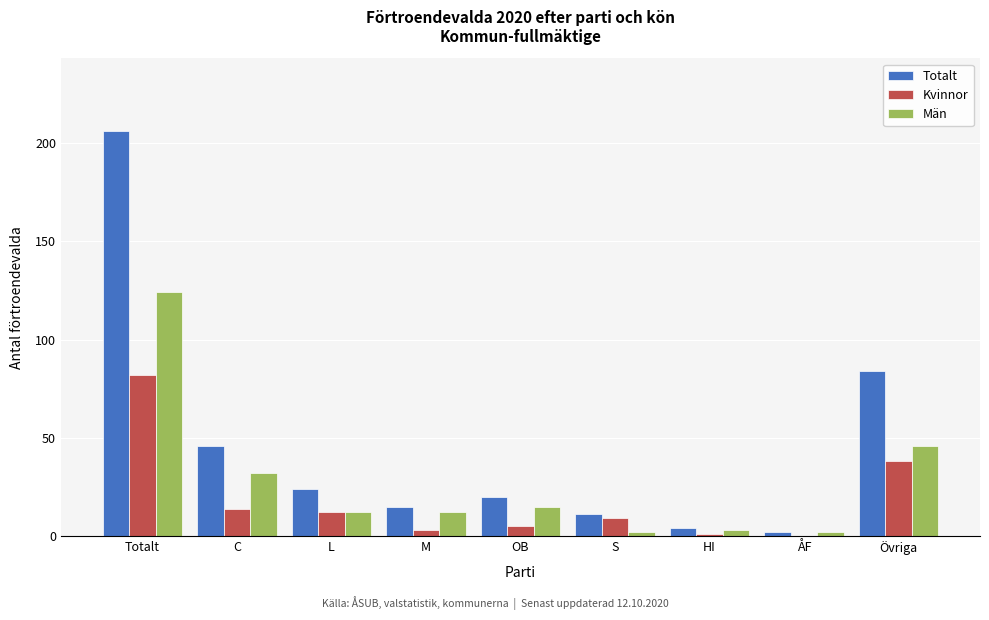

Is it true that Totalt equals 20 at OB?

True